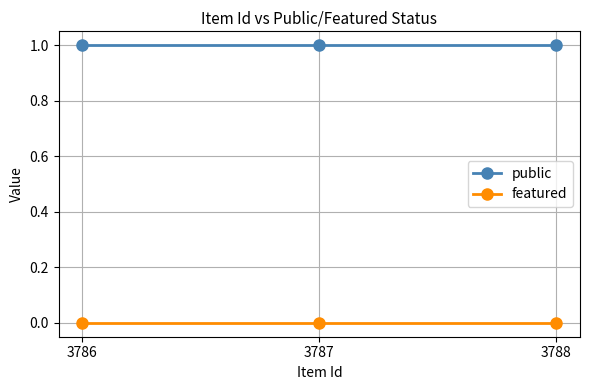

The value of public at 3786 is 0. True or false?

False